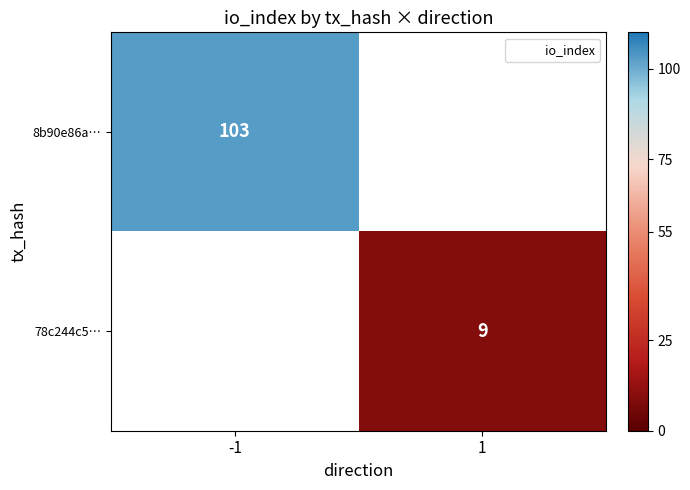

Is the value of 78c244c5… at 1 greater than the value of 8b90e86a… at -1?

No